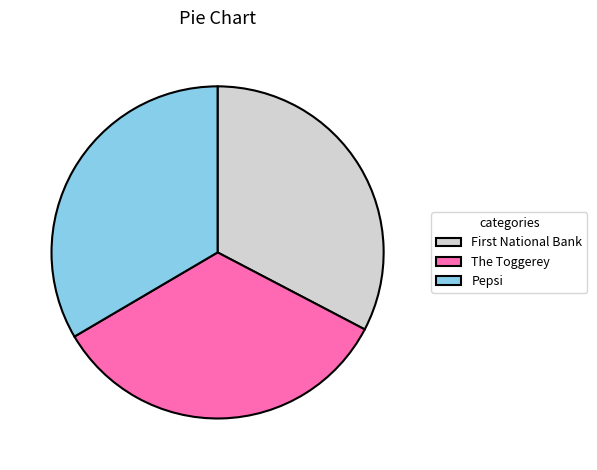

Does any single category account for the majority?

No